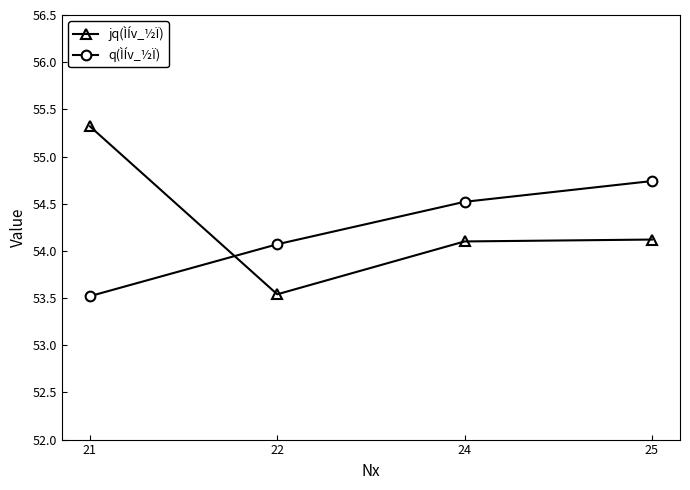

List the series in order of their overall mean, highest first.

jq(ÌÍv_½Ï), q(ÌÍv_½Ï)